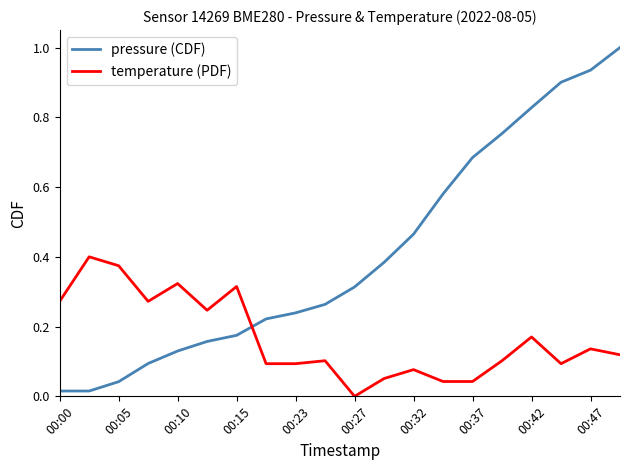

Which series has the largest range (max minus min)?

pressure (CDF)